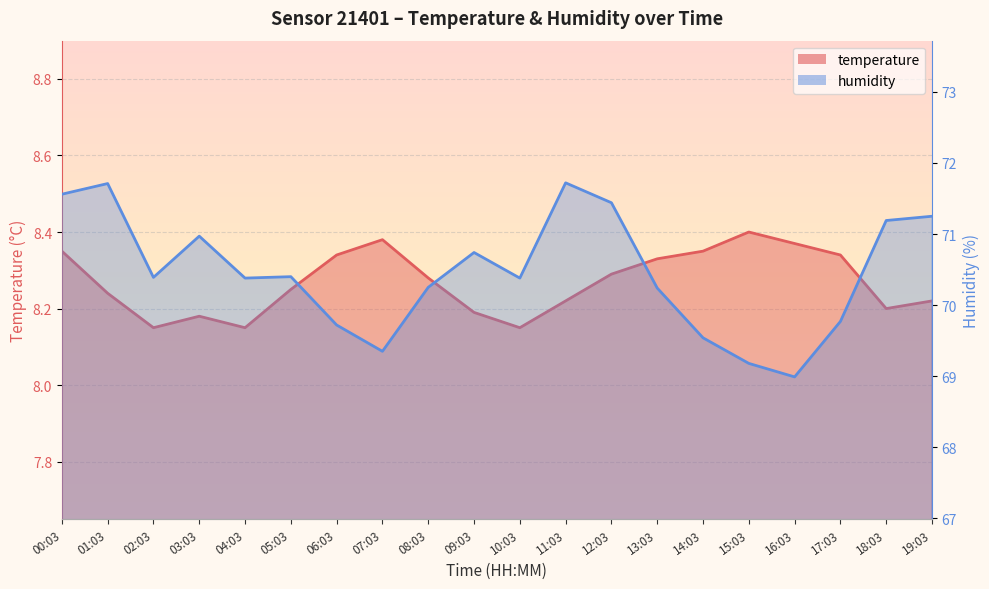

At how many categories does at least one series exceed 13?

20